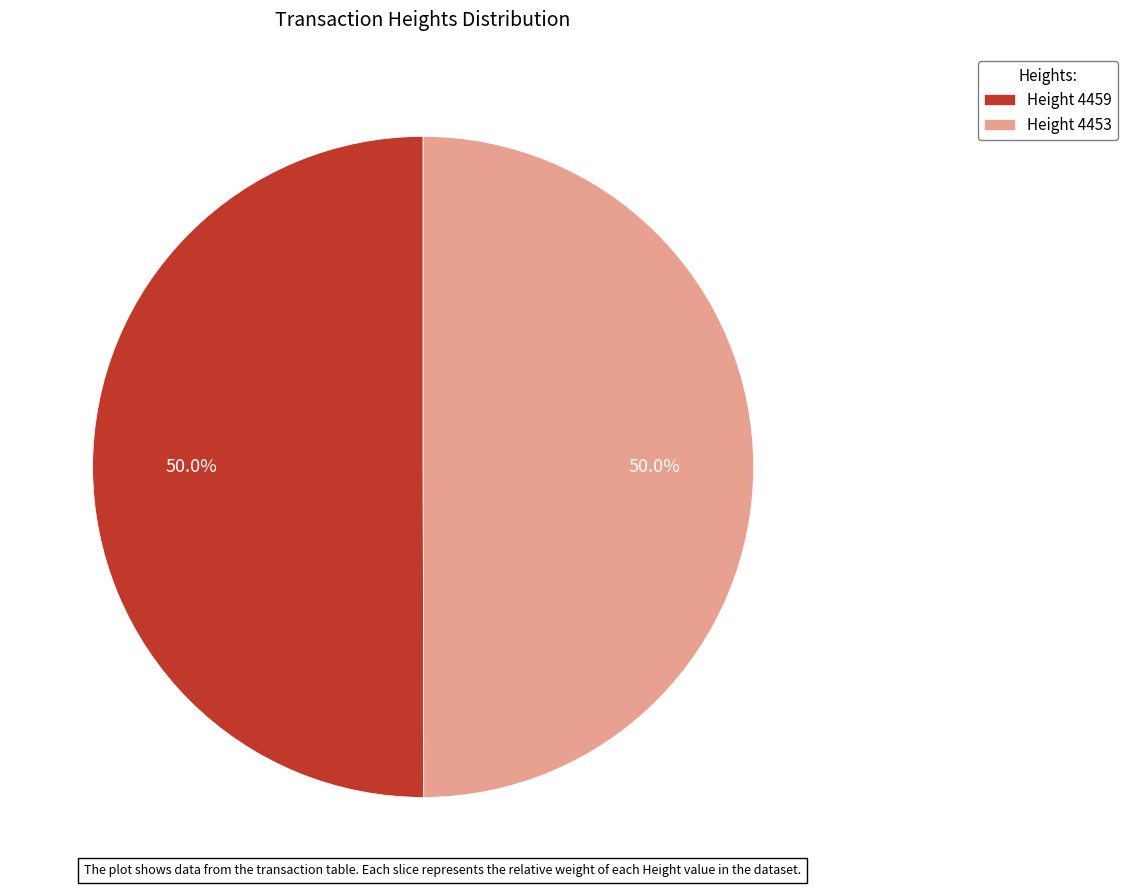

What is the total percentage of Height 4459 and Height 4453?

100.0%